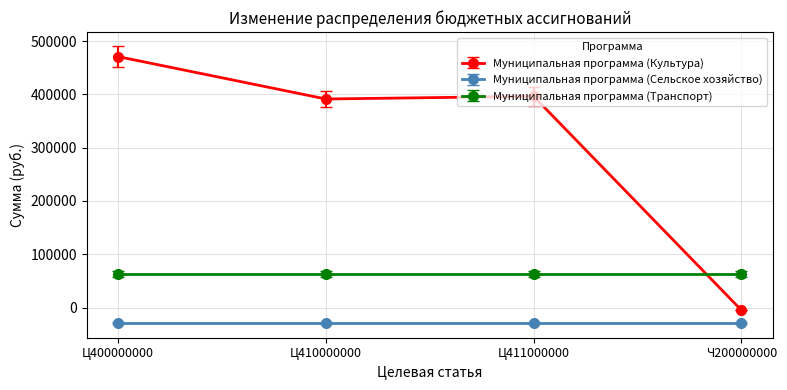

Reading right to left, list all the values displayed in this chart.

Муниципальная программа (Культура): Ч200000000=-5000.0	Ц411000000=396206.7	Ц410000000=391206.7	Ц400000000=470721.7
Муниципальная программа (Сельское хозяйство): Ч200000000=-28585.2	Ц411000000=-28585.2	Ц410000000=-28585.2	Ц400000000=-28585.2
Муниципальная программа (Транспорт): Ч200000000=63159.4	Ц411000000=63159.4	Ц410000000=63159.4	Ц400000000=63159.4